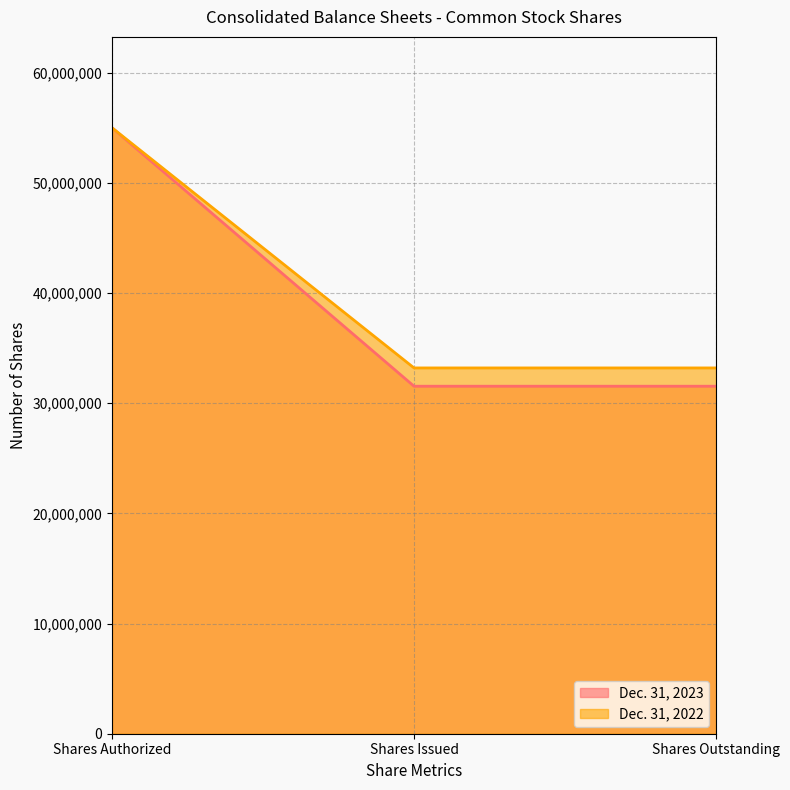

At how many categories does at least one series exceed 53285443?

1